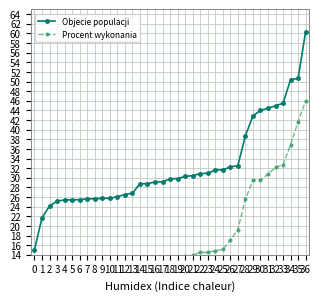

Rank the series at 9 from lowest to highest value.

Procent wykonania, Objecie populacji